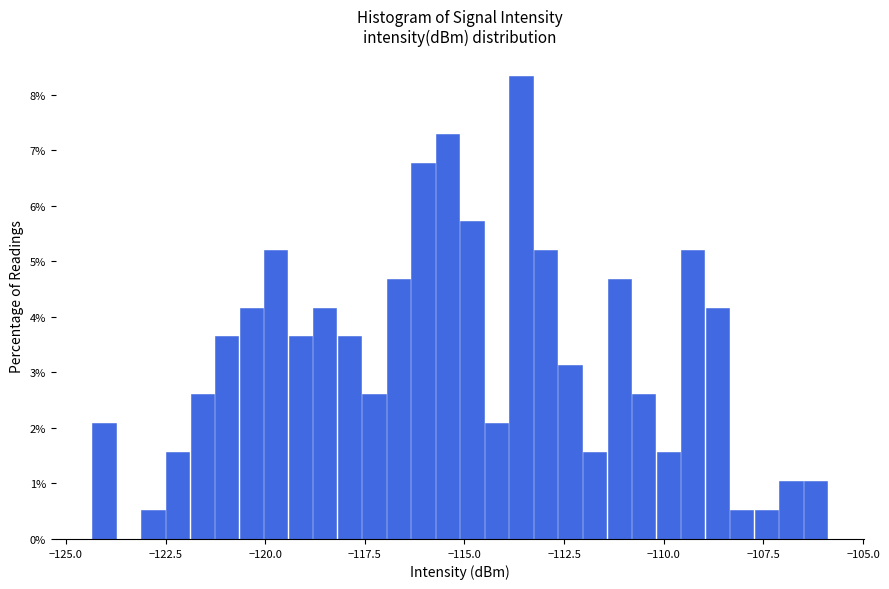

Around what value on the x-axis is the tallest bar? Give the approximate position of its centre, as read against the axis.

-113.5